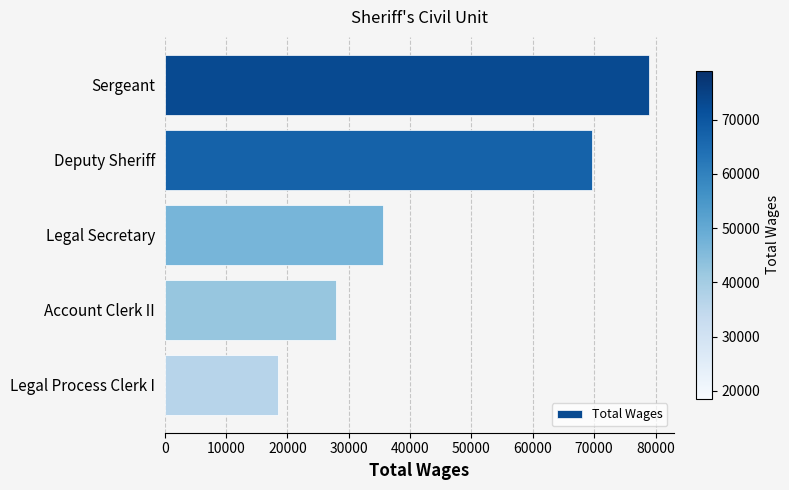

Approximately how many times larger is the value at Legal Process Clerk I compared to Legal Secretary?

0.5